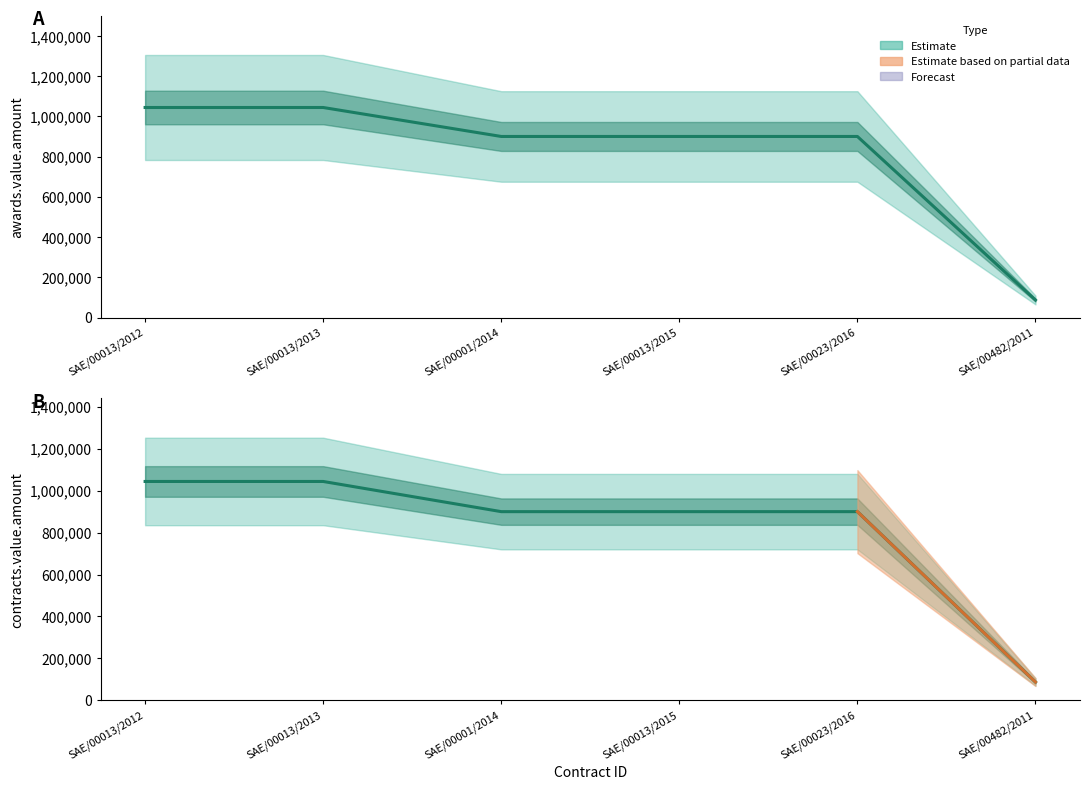

How many data points does each series have?

6